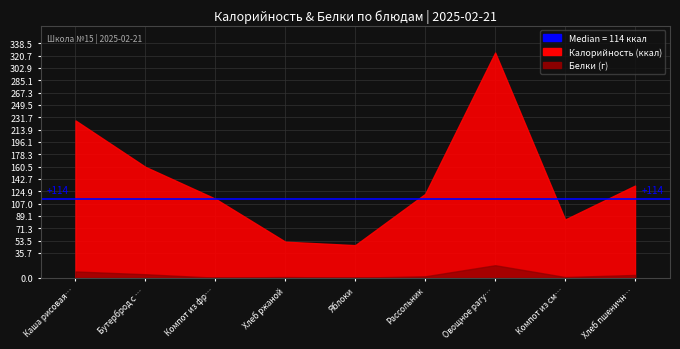

At which category does the chart reach its peak across all series?

Овощное рагу с курицей